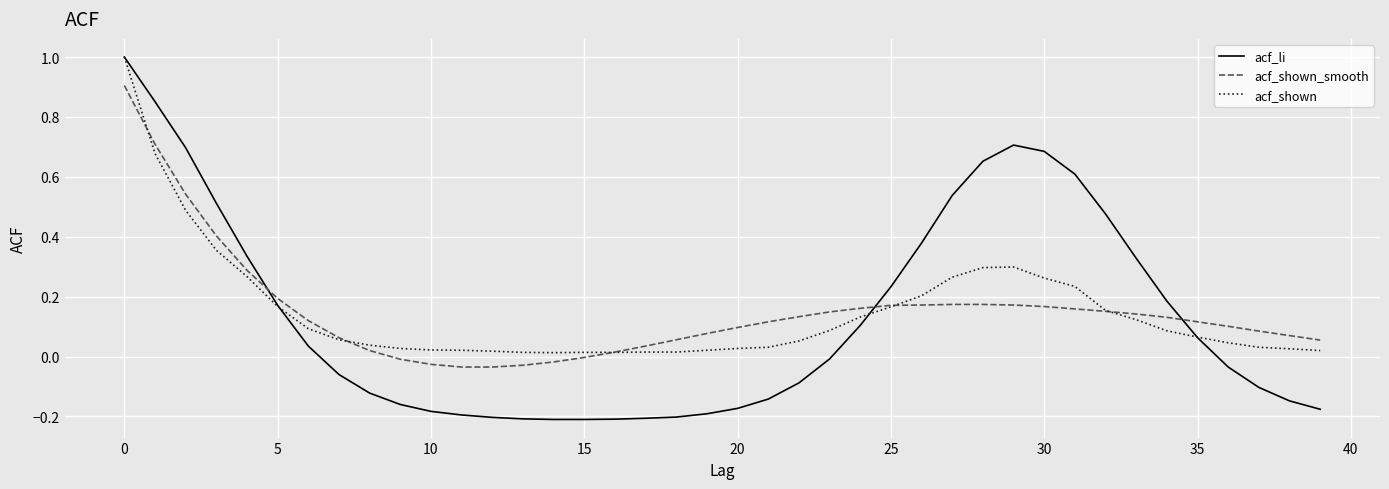

What is the maximum value shown in the chart?

1.0